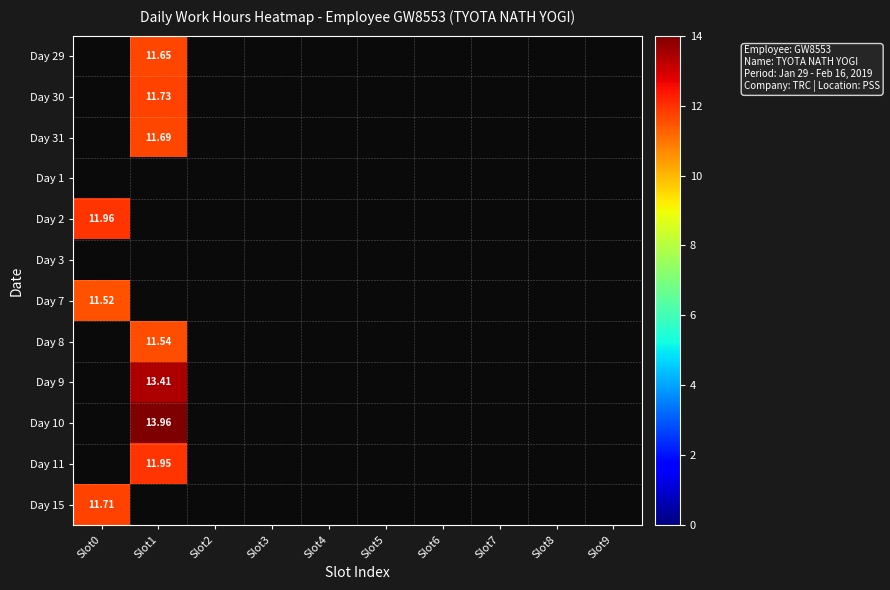

Rank the series at Slot6 from highest to lowest value.

Day 29, Day 30, Day 31, Day 1, Day 2, Day 3, Day 7, Day 8, Day 9, Day 10, Day 11, Day 15